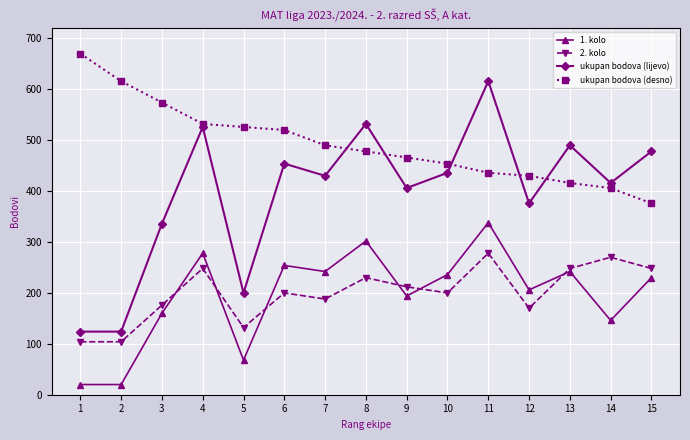

What are all the series names shown in the legend?

1. kolo, 2. kolo, ukupan bodova (lijevо), ukupan bodova (desno)